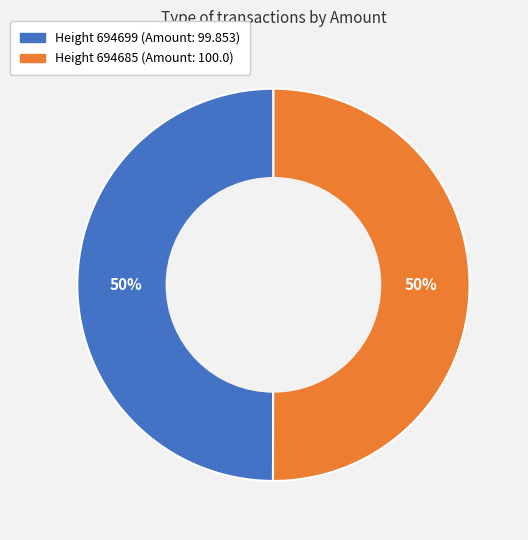

To the nearest percent, what is the average slice percentage?

50%